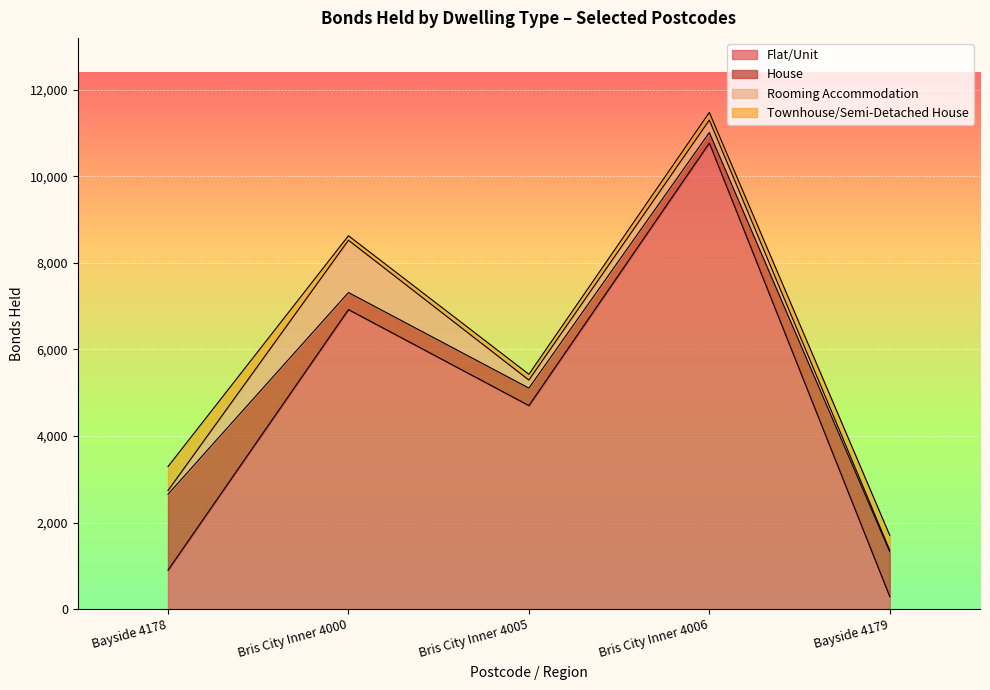

Is it true that Townhouse/Semi-Detached House equals 345 at Bayside 4179?

True